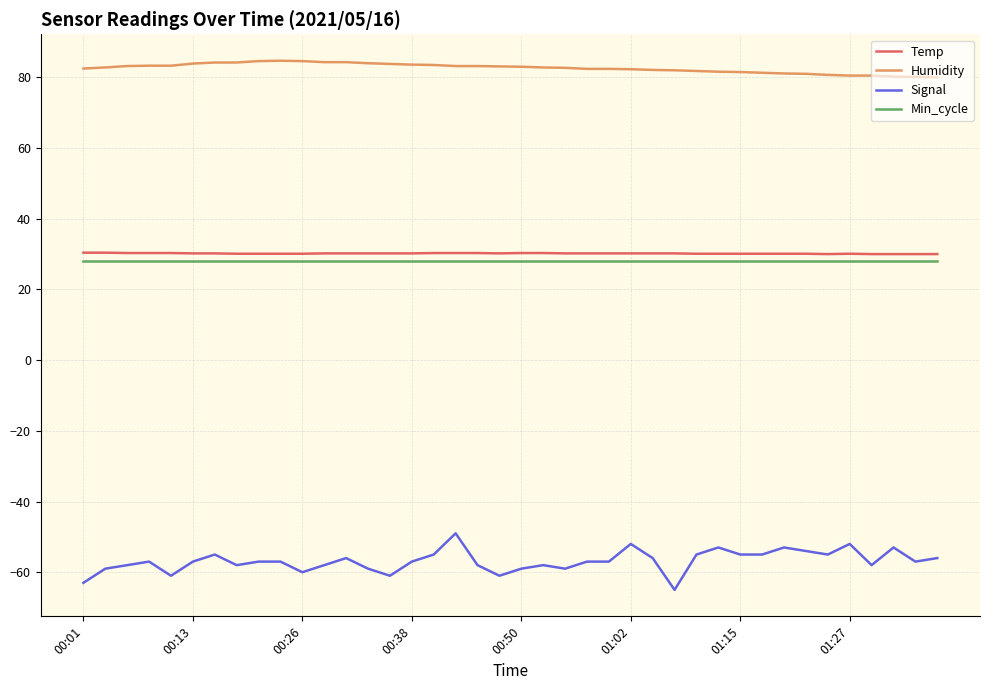

Which series has the largest total across all categories?

Humidity